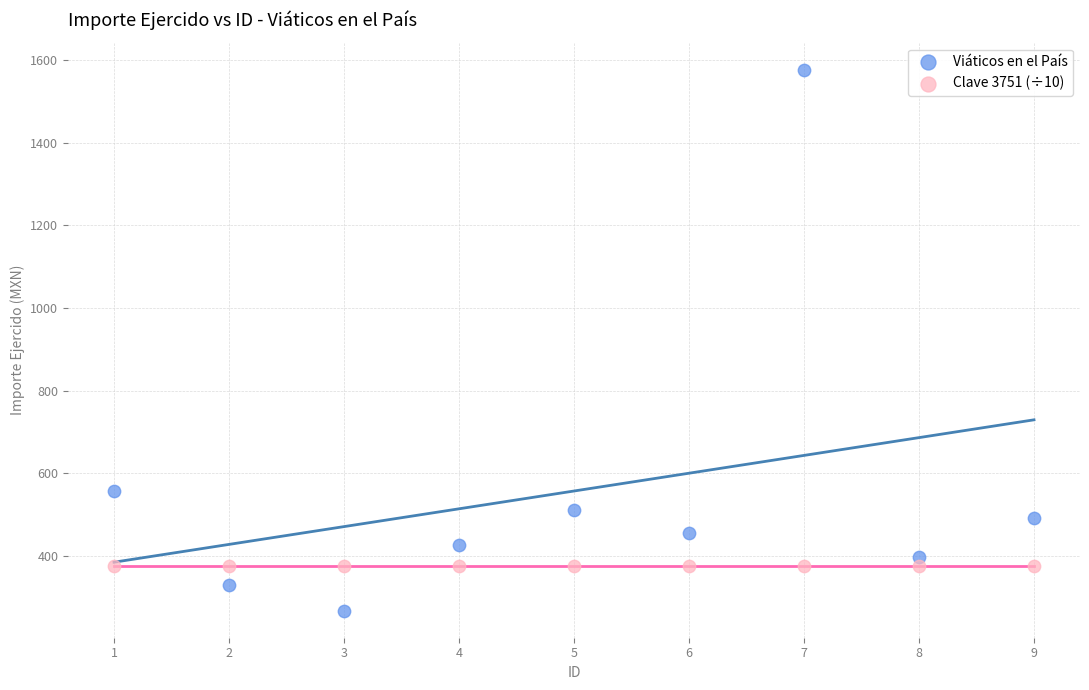

Which series contains the highest Y value?

Viáticos en el País